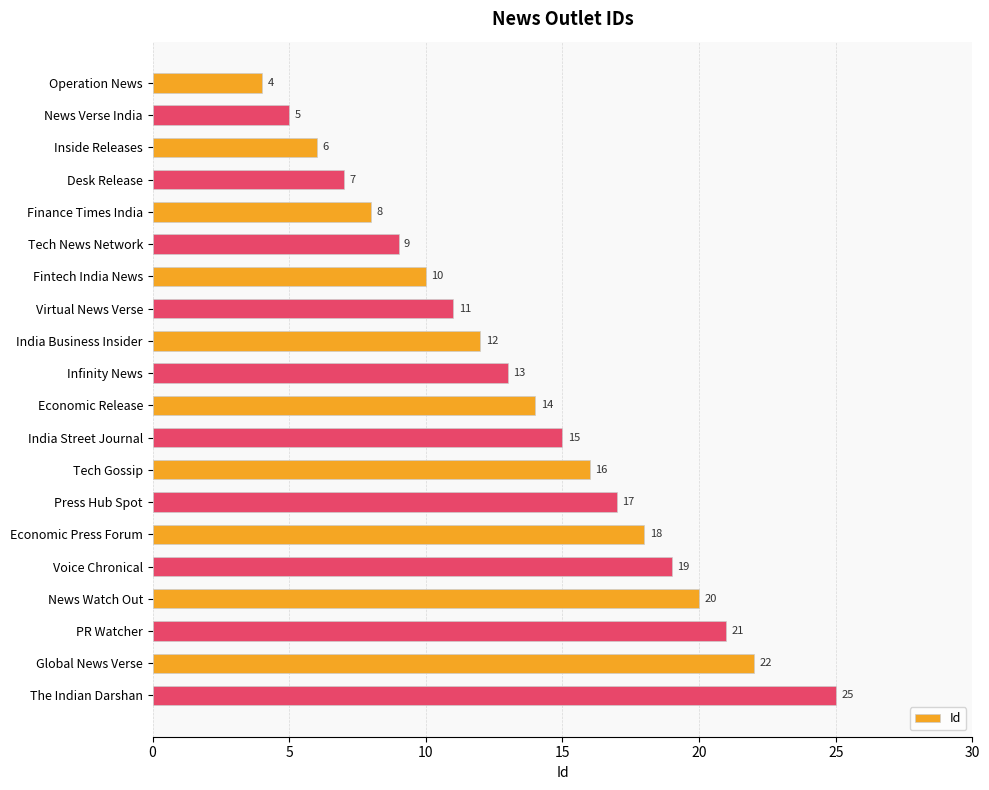

How many bars are there in total?

20